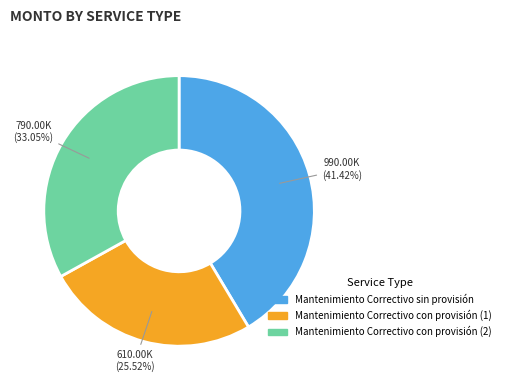

Is there a majority slice in this chart?

No